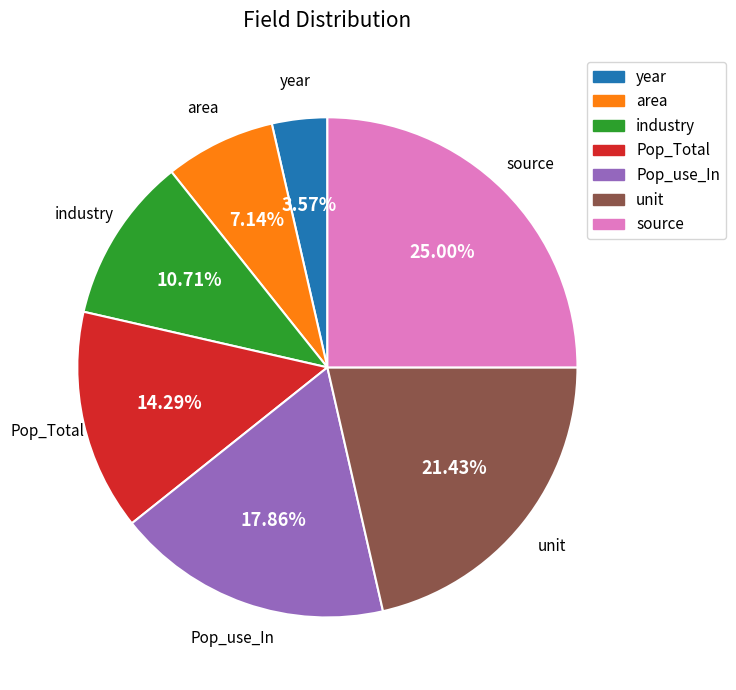

To the nearest percent, what percentage of the pie is unit?

21%